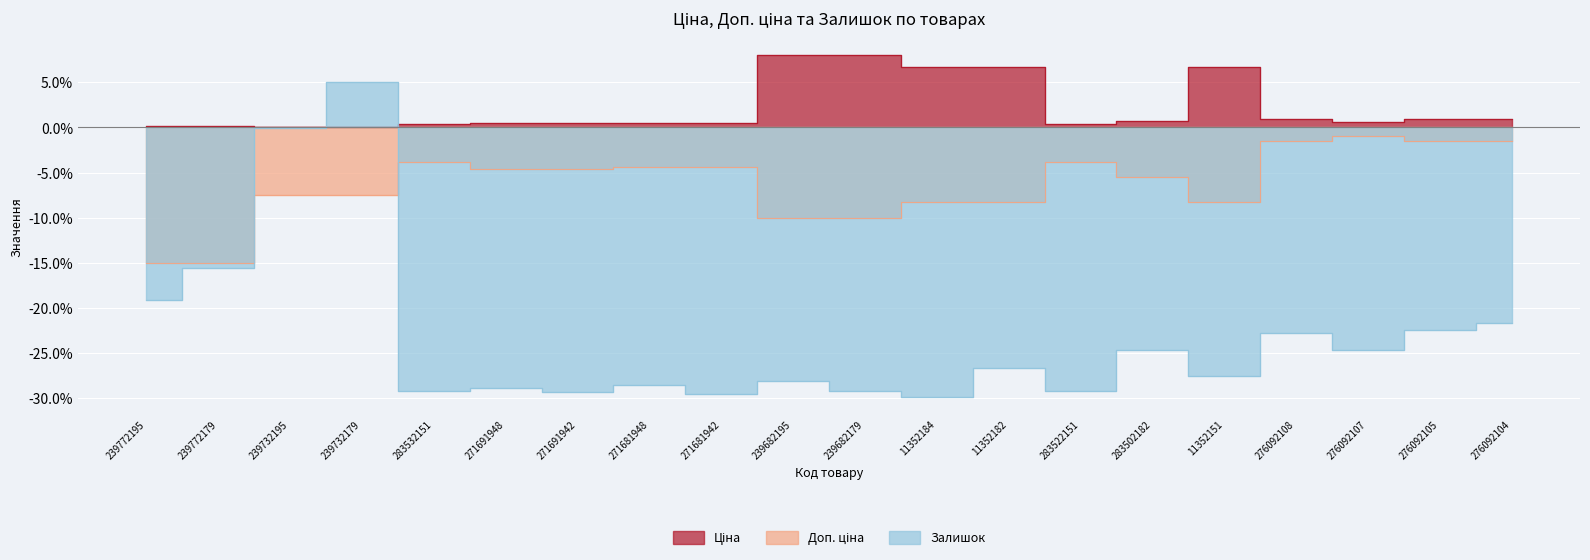

How many interior local valleys does the Залишок series have?

7